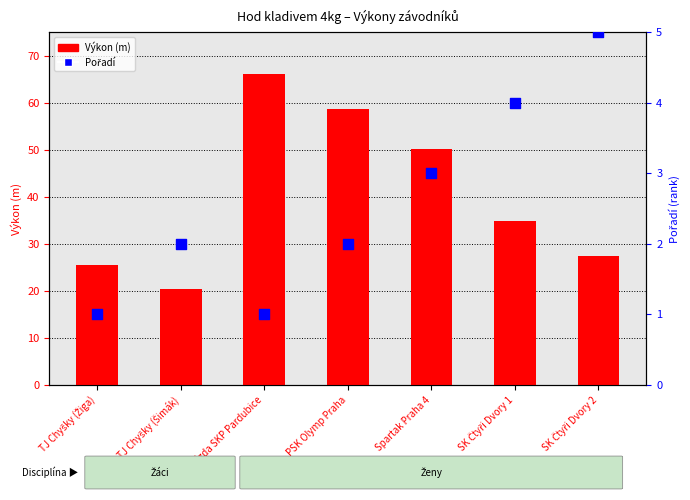

Is the value of Výkon (m) at SK Čtyři Dvory 1 greater than the value of Pořadí at SK Čtyři Dvory 2?

Yes